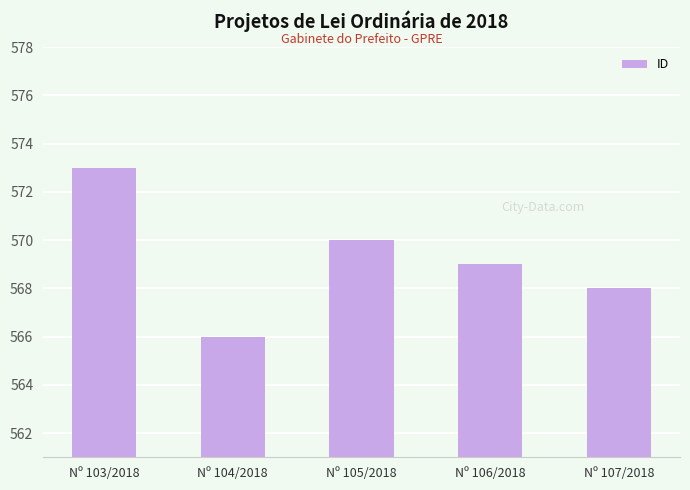

What is the difference between the values at Nº 106/2018 and Nº 103/2018?

4